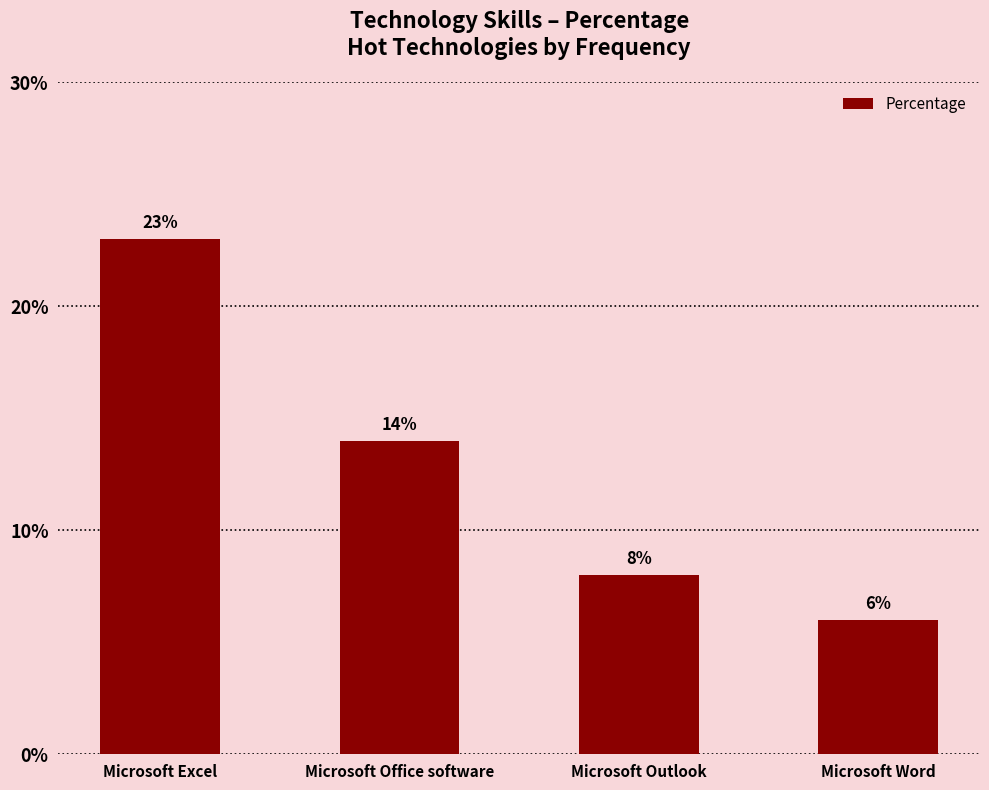

List the labels in order of value, smallest first.

Microsoft Word, Microsoft Outlook, Microsoft Office software, Microsoft Excel